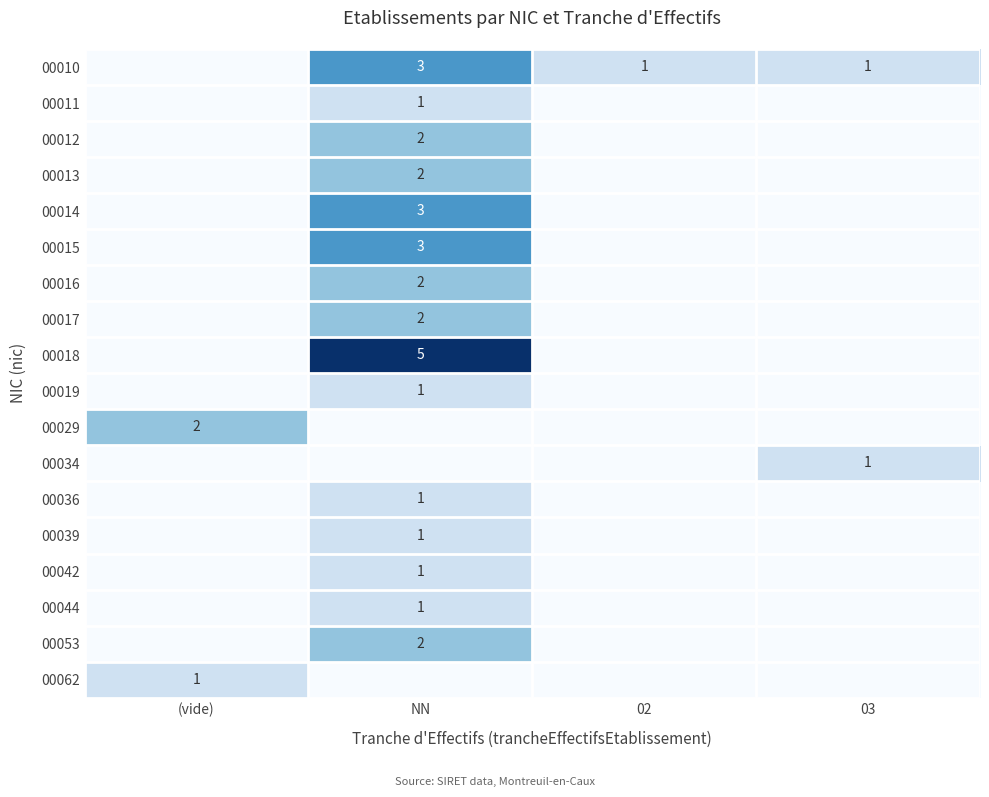

Is it true that 00010 equals 0 at 02?

False